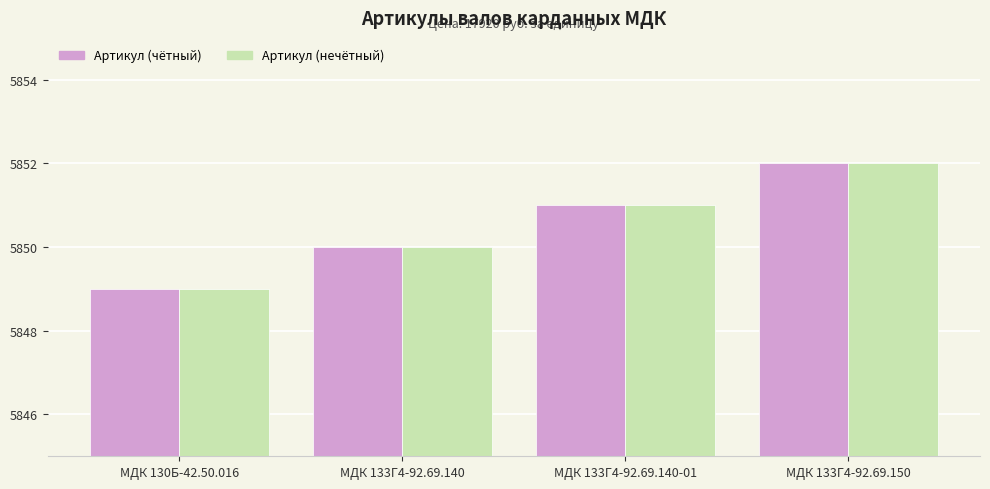

At which category is the sum across all series the highest?

МДК 133Г4-92.69.150